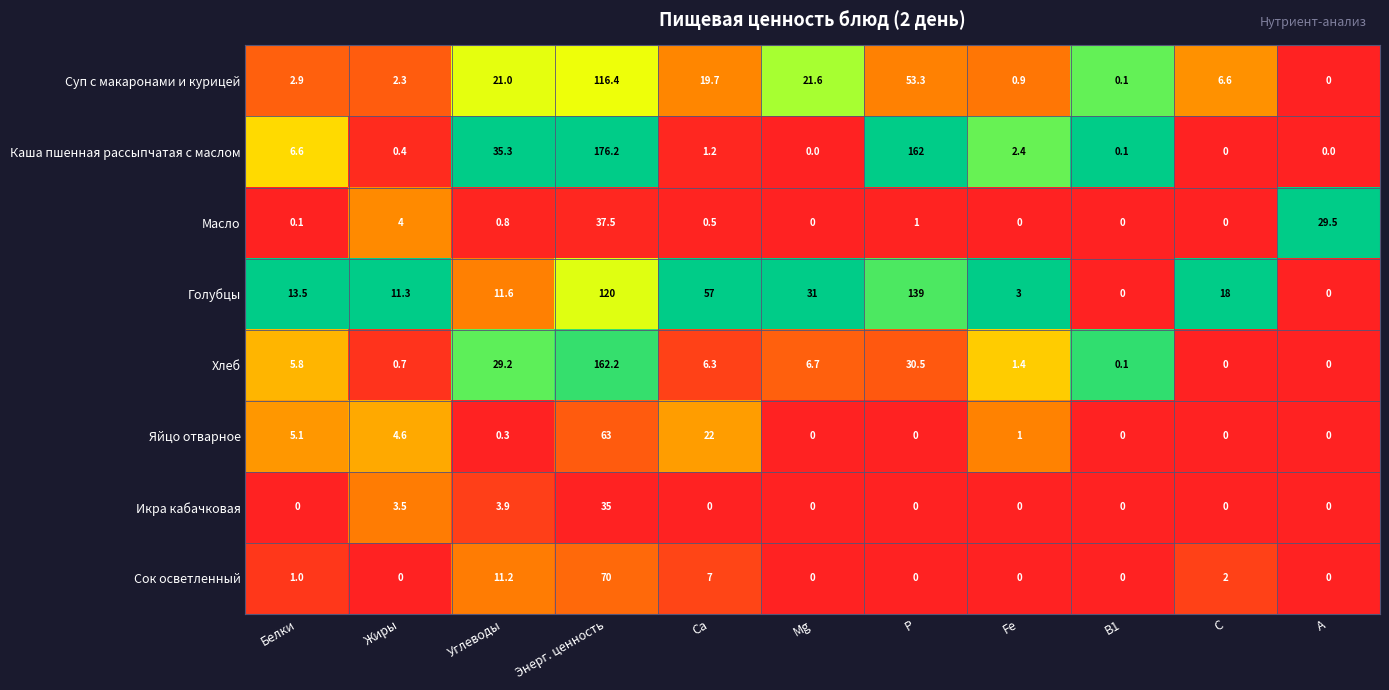

Is it true that Сок осветленный equals 0.0 at В1?

True